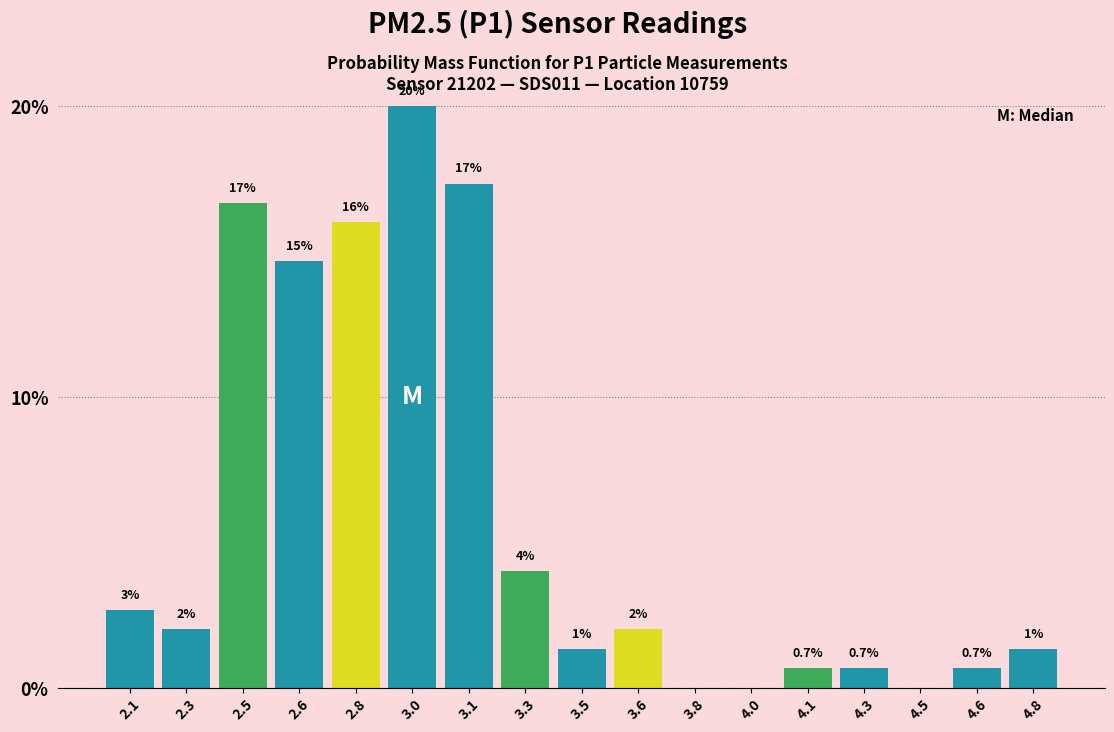

The chart shows a value of -7.4 at 4.5. True or false?

False